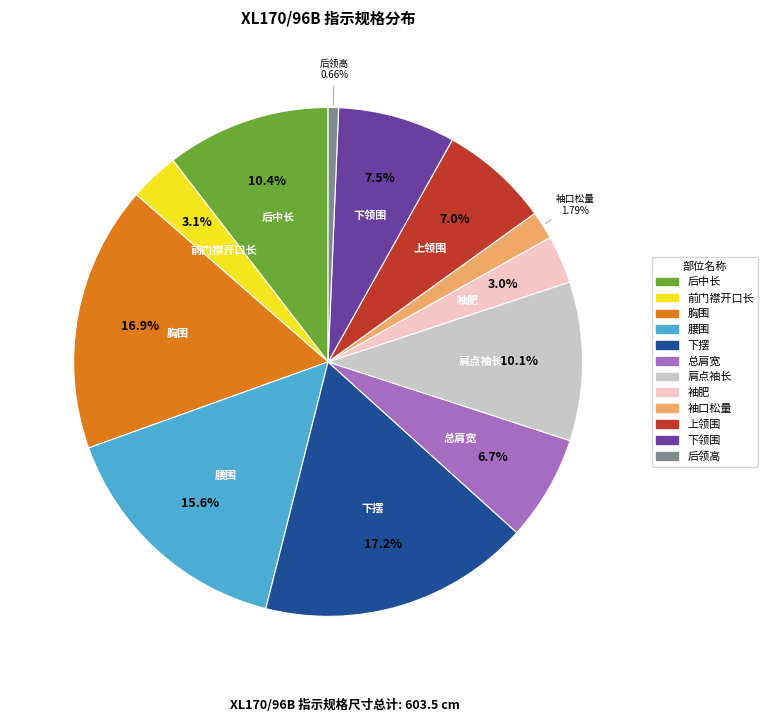

Is it true that 下摆 is 17% of the pie?

True